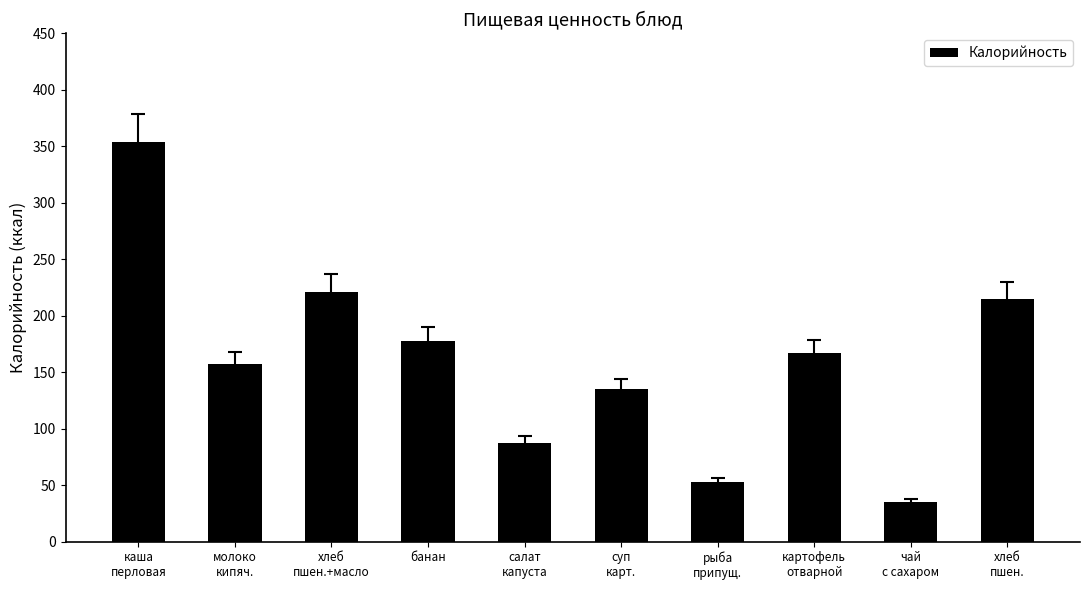

What is the value of the 2nd bar from the left?

157.0